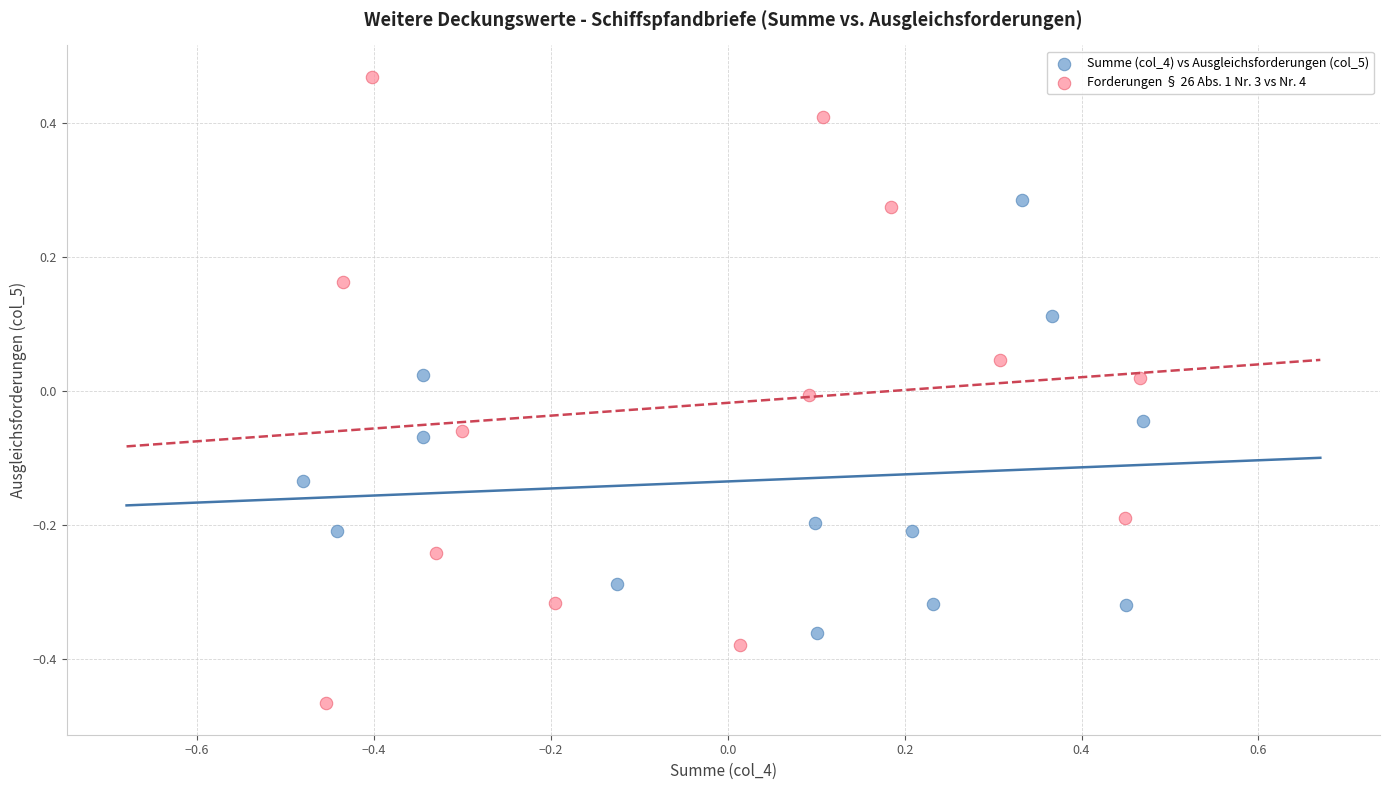

Which series reaches the minimum Y coordinate?

Forderungen § 26 Abs. 1 Nr. 3 vs Nr. 4